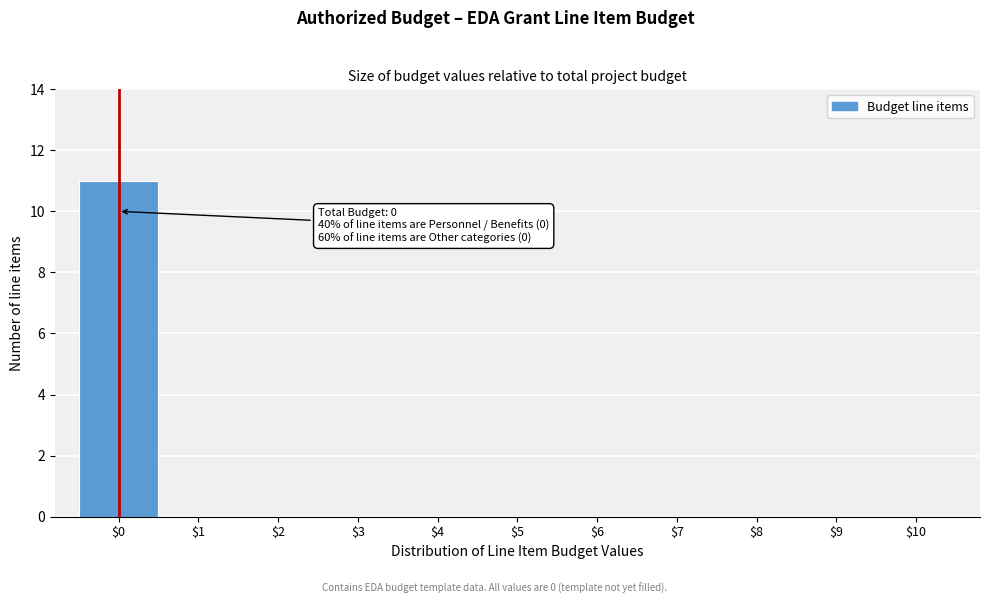

Which range on the x-axis has the tallest bar?

-0.5 to 0.5